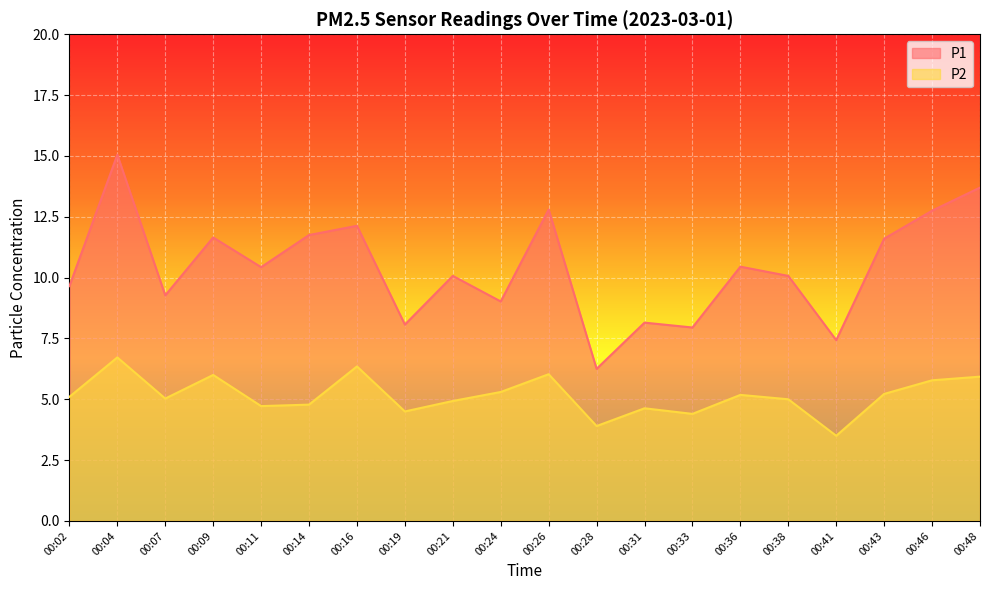

What is the highest value of the P1 series?

15.1